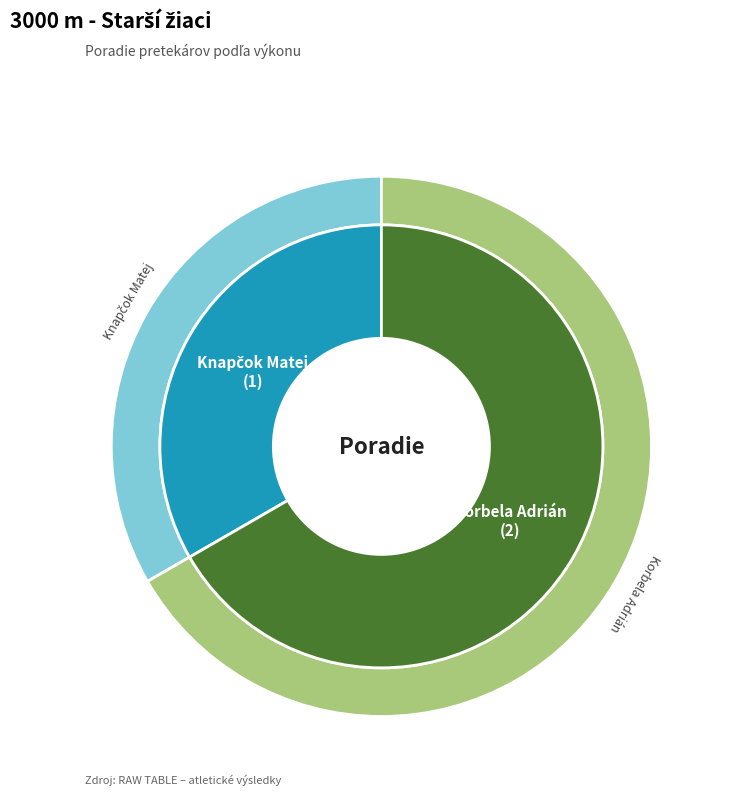

What percentage is the Knapčok Matej slice, to the nearest percent?

33%